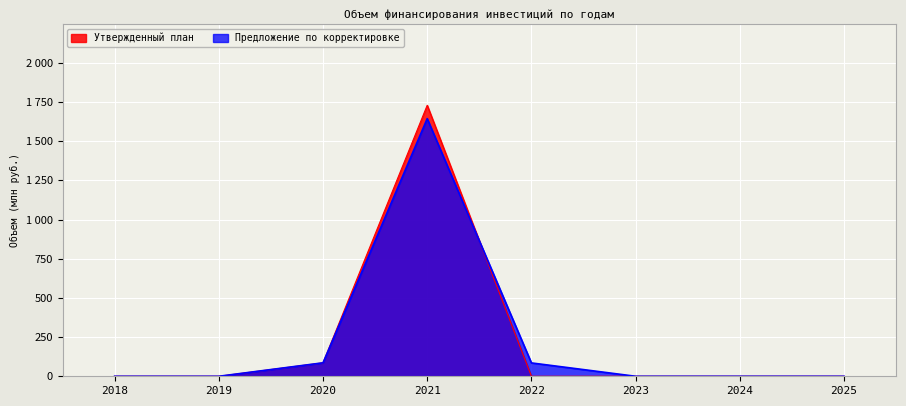

Does the chart display data point markers on the line(s)?

No